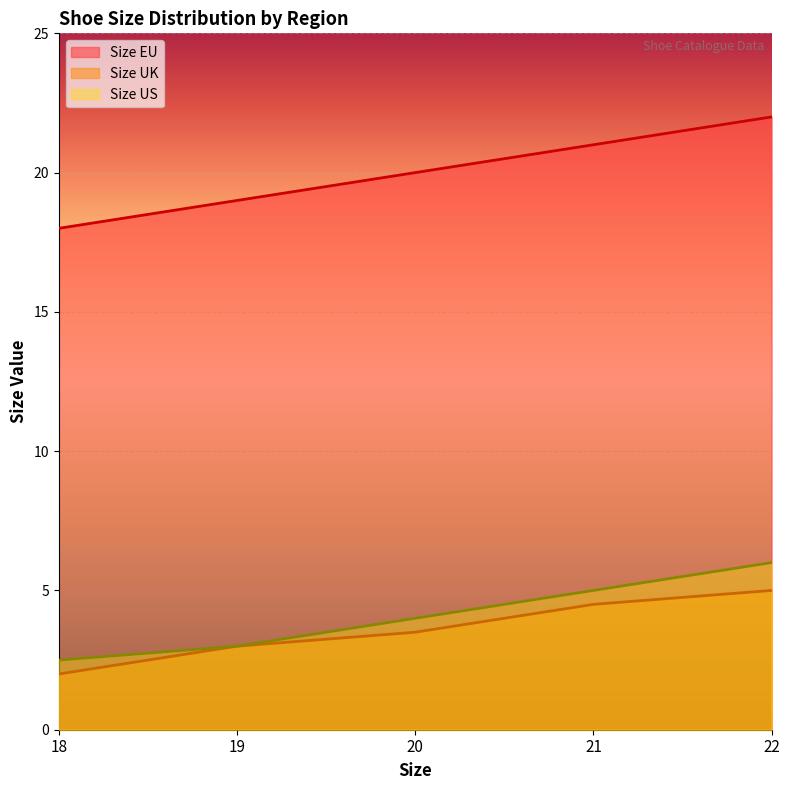

What is the spread (max minus min) of values at 22?

17.0